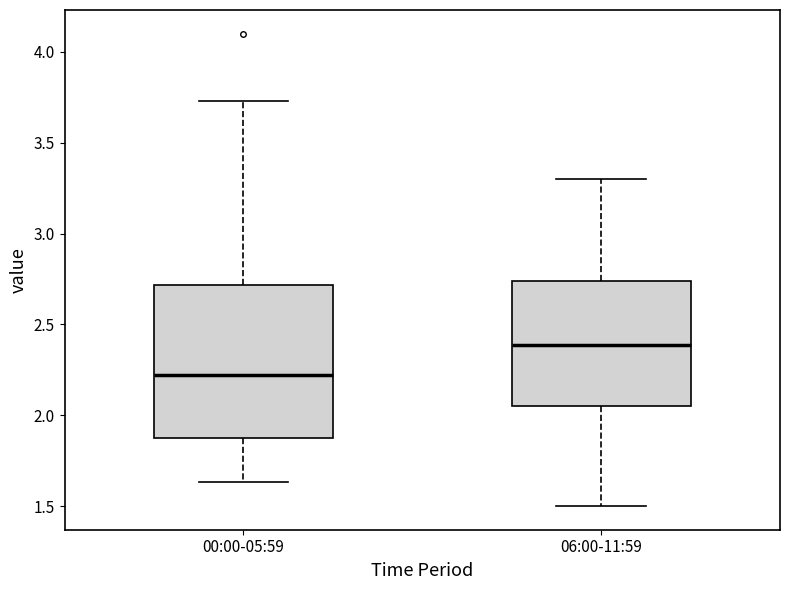

Where does the upper whisker of the box for 06:00-11:59 end on the y-axis? The values are not printed on the chart, so give them approximately, as read against the axis.

3.30